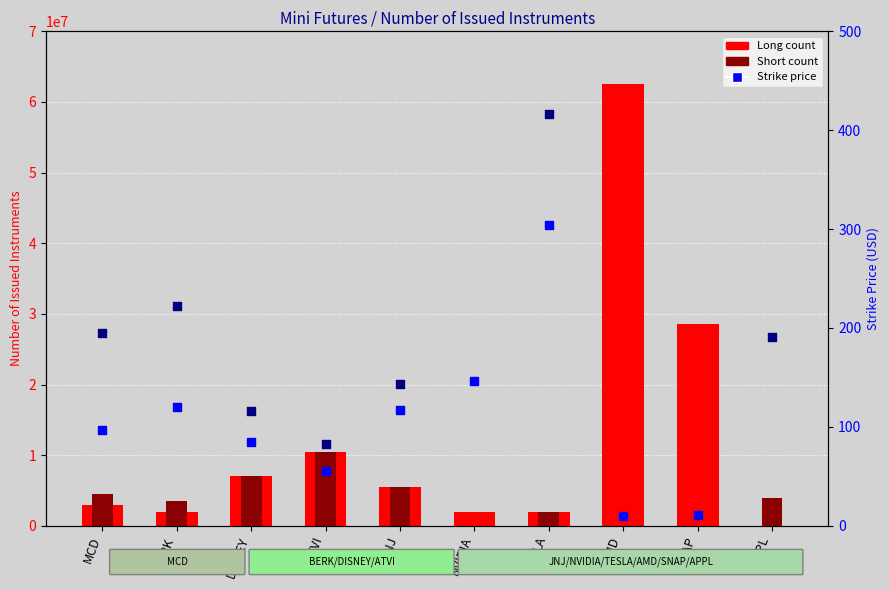

Is the value of Short at ATVI greater than the value of Long at AMD?

No